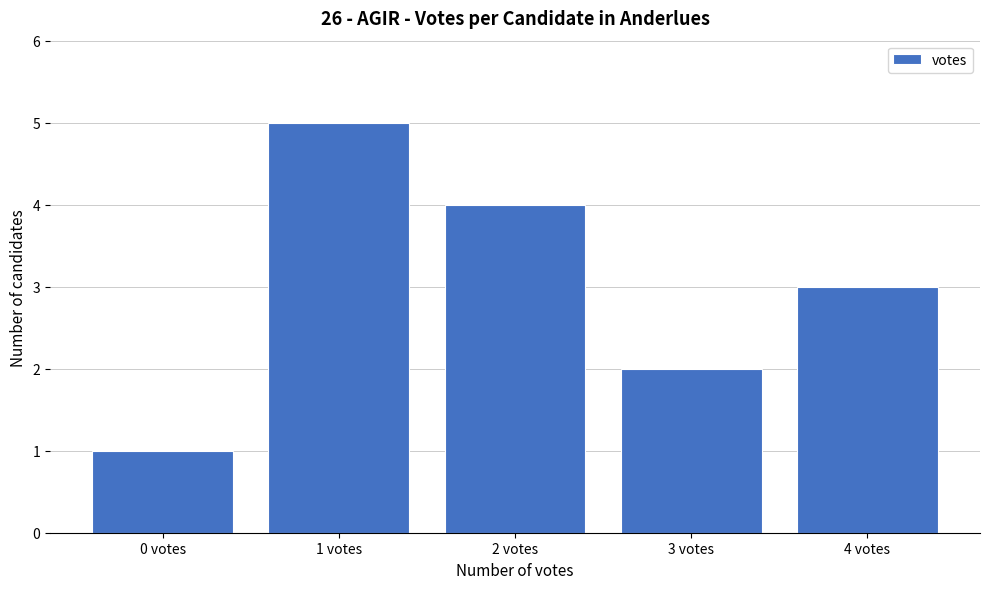

Reading left to right, transcribe all the data shown in this chart.

0 votes=1	1 votes=5	2 votes=4	3 votes=2	4 votes=3